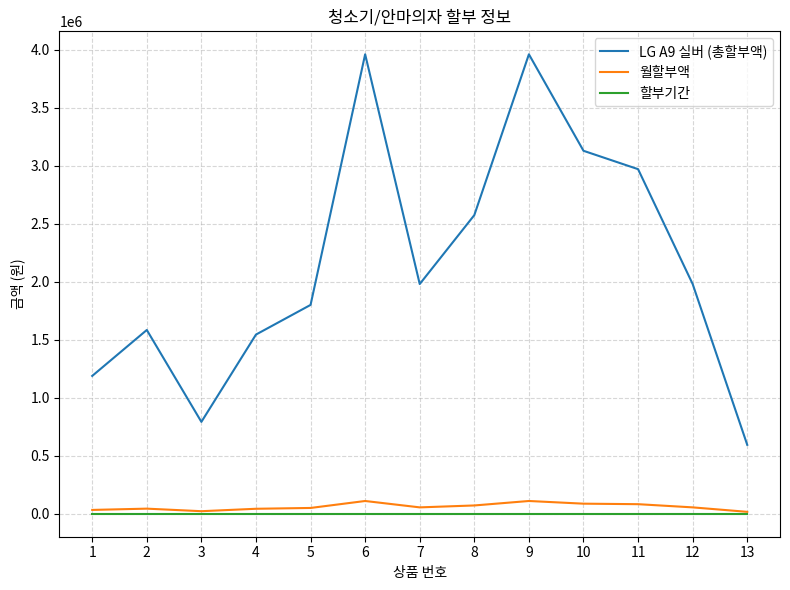

Does the chart display data point markers on the line(s)?

No